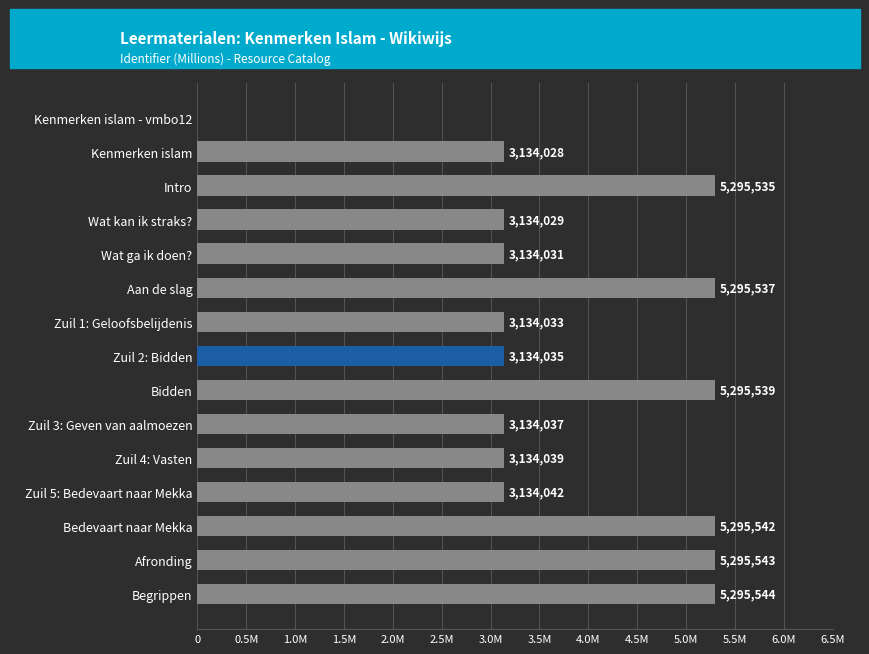

Are the bars horizontal?

Yes